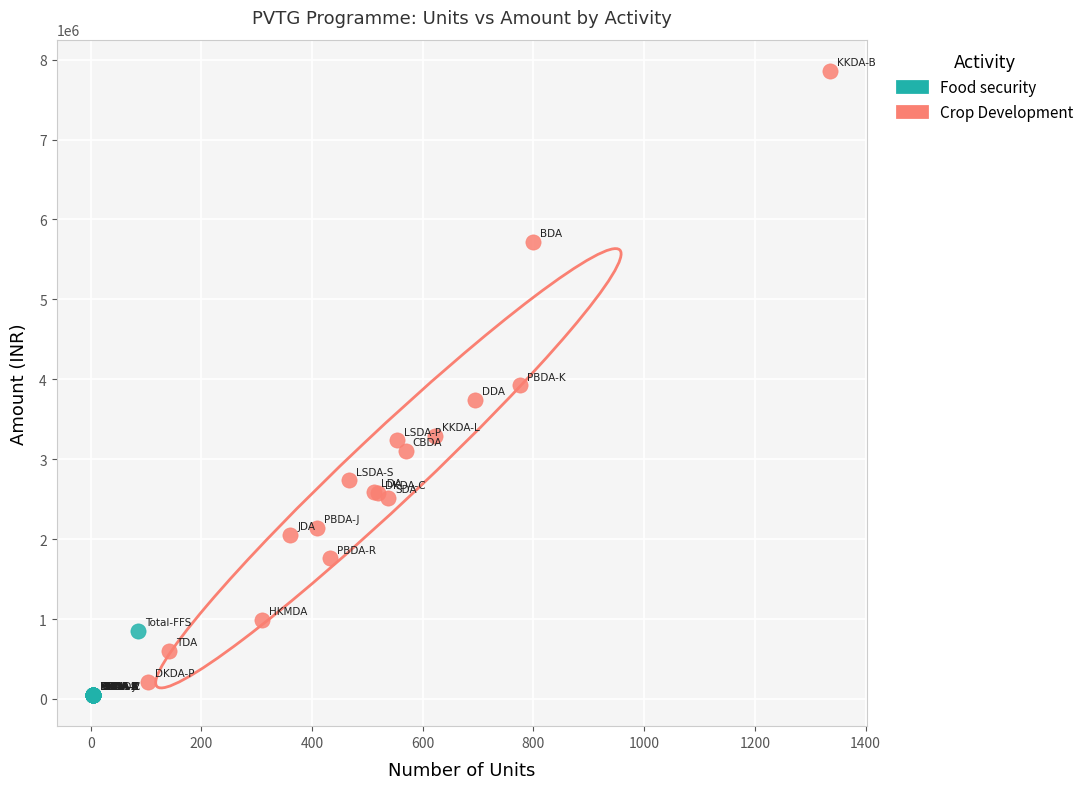

Which series has the largest Y range (max minus min)?

Crop Development